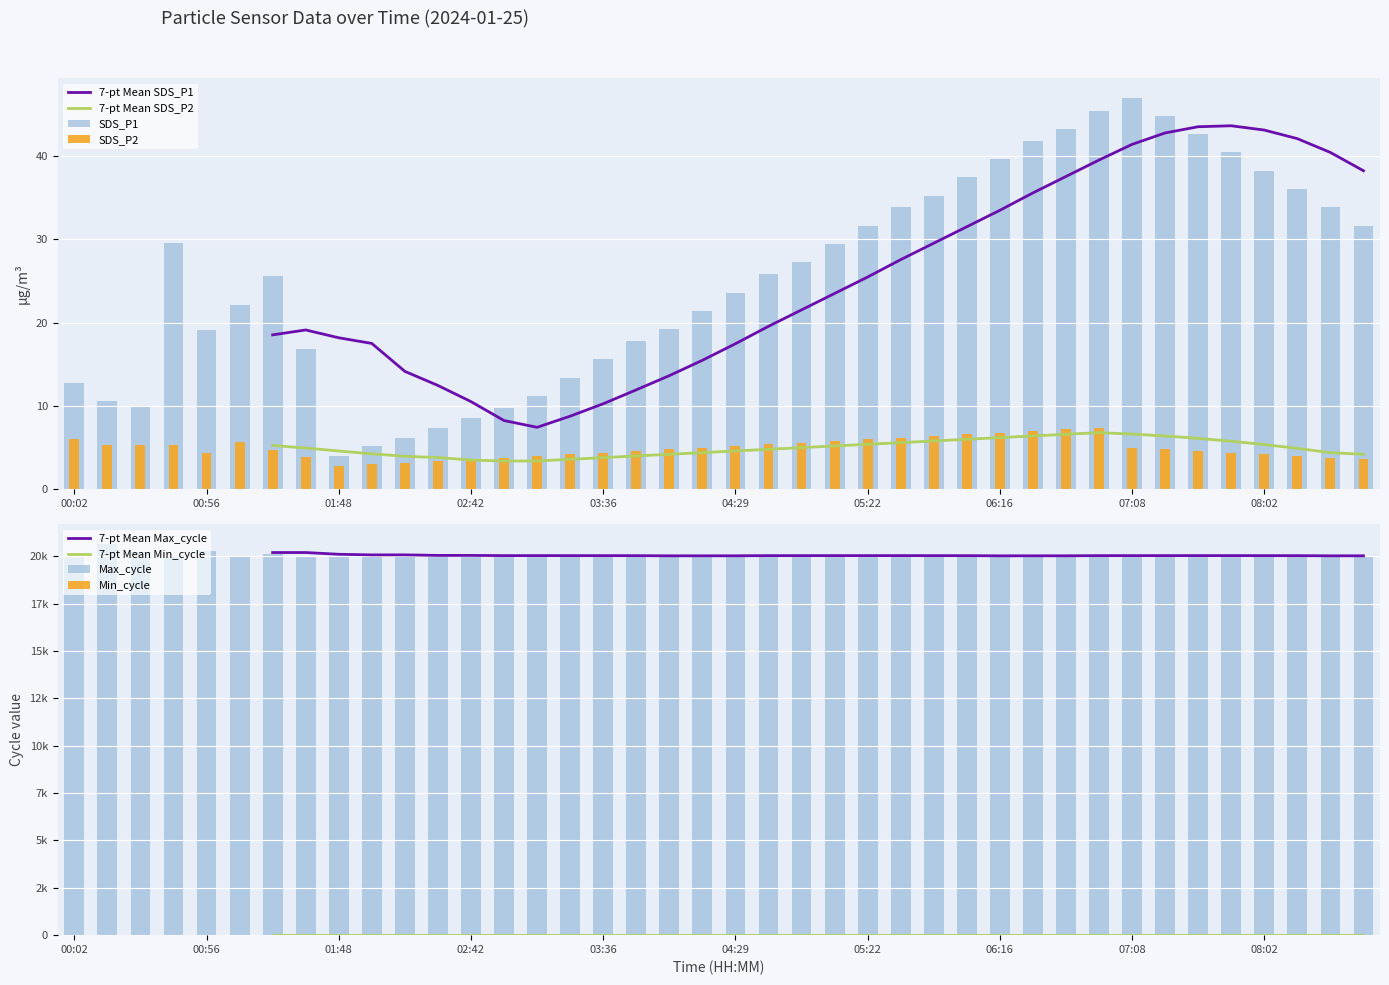

Rank the series by their average value, from highest to lowest.

SDS_P1, SDS_P2